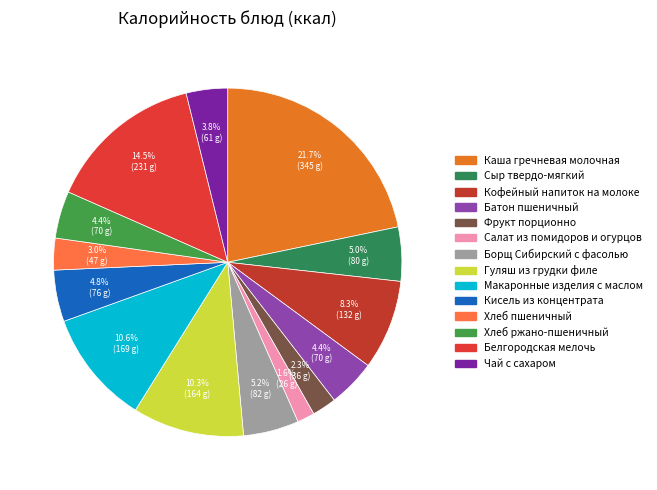

The Гуляш из грудки филе slice represents 1% of the pie. True or false?

False